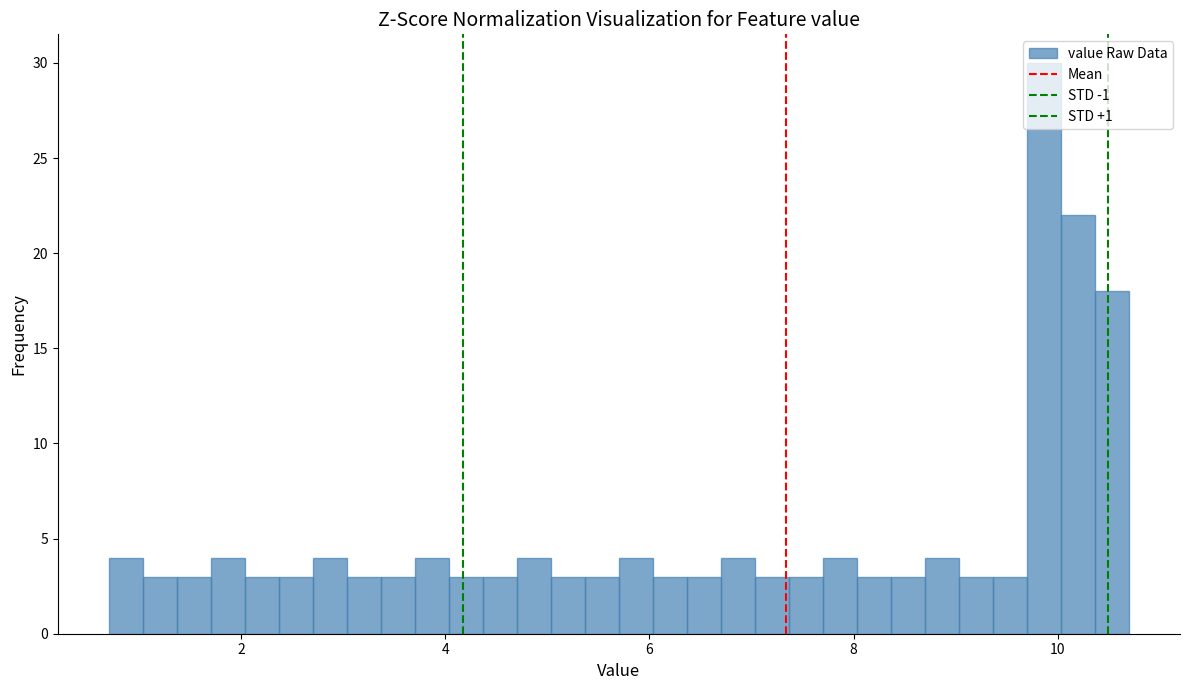

Around what value on the x-axis is the tallest bar? Give the approximate position of its centre, as read against the axis.

9.8